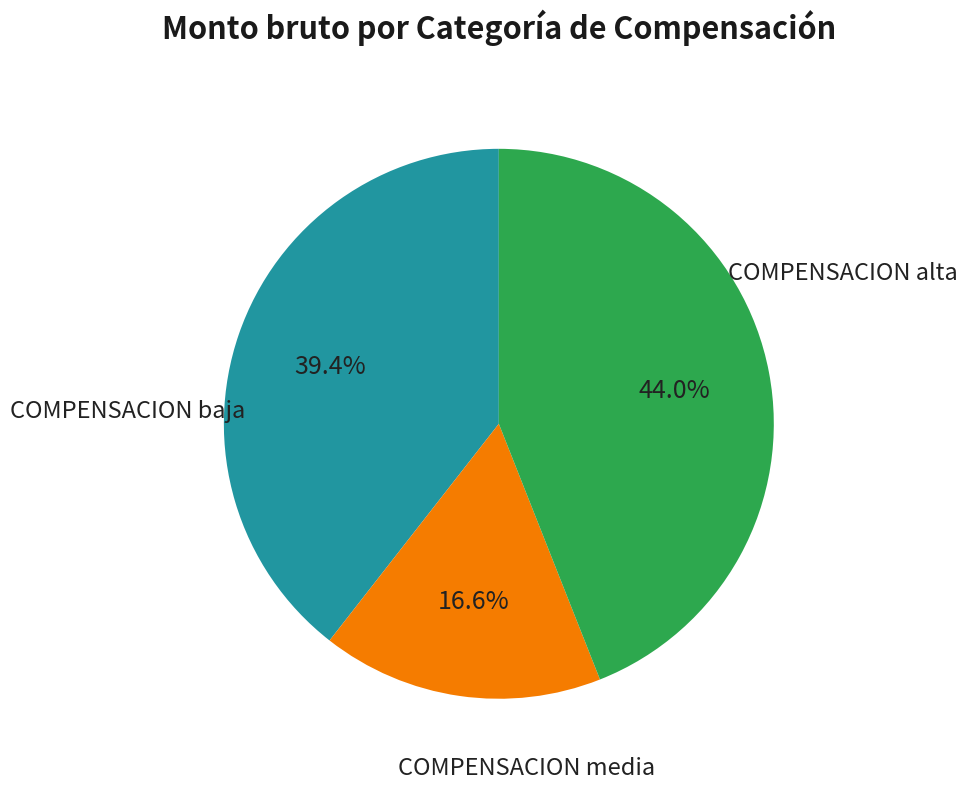

Is there any slice that represents more than half of the pie?

No